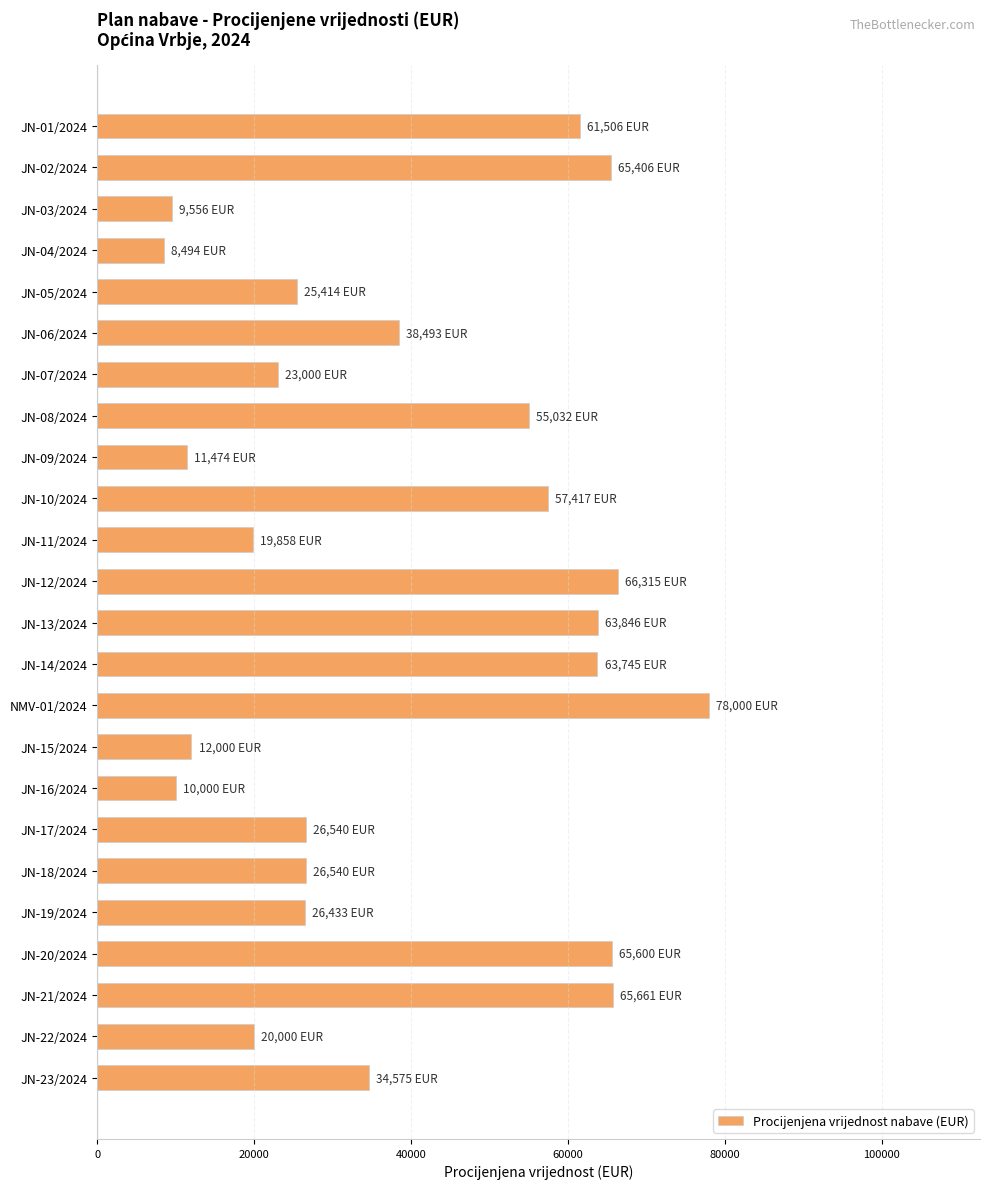

What is the difference between the maximum and minimum values?

69506.0